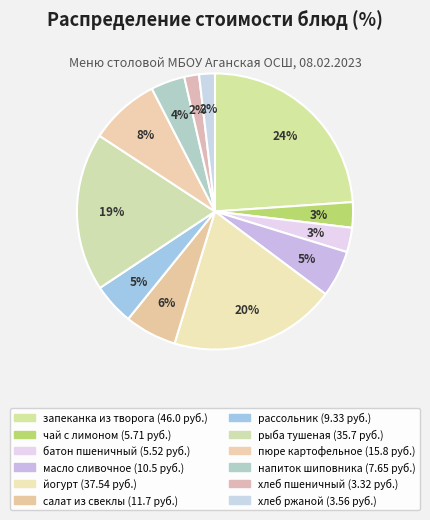

Which slice is the smallest?

хлеб пшеничный